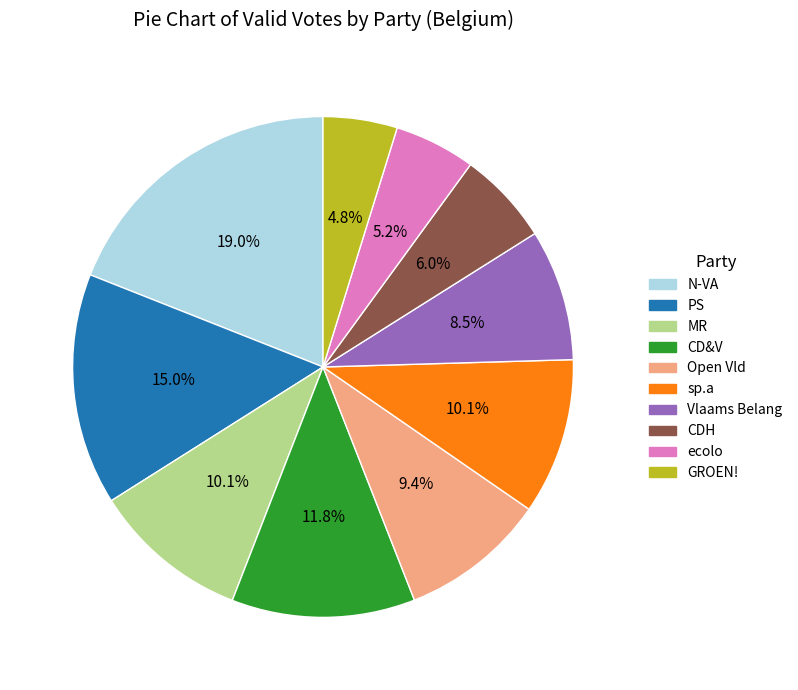

Combined, what portion of the pie is N-VA and PS?

34.0%